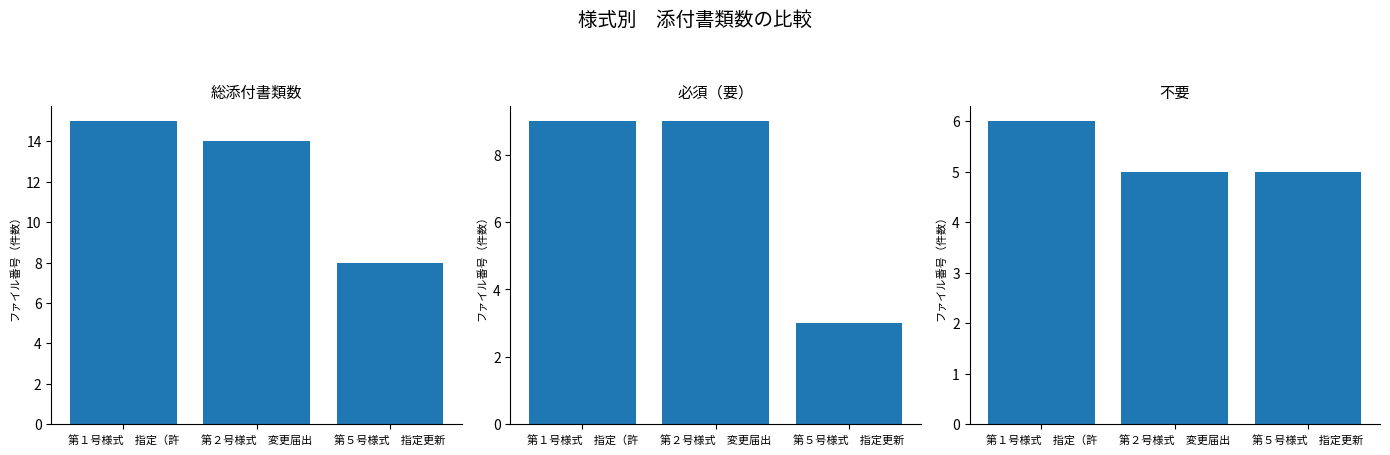

At which category is the sum across all series the highest?

第１号様式　指定（許